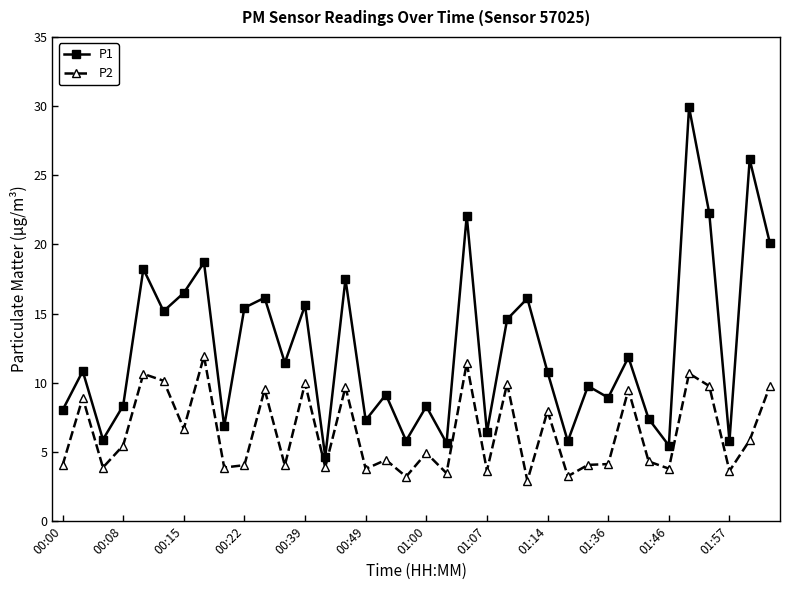

What is the minimum value for P2?

2.9